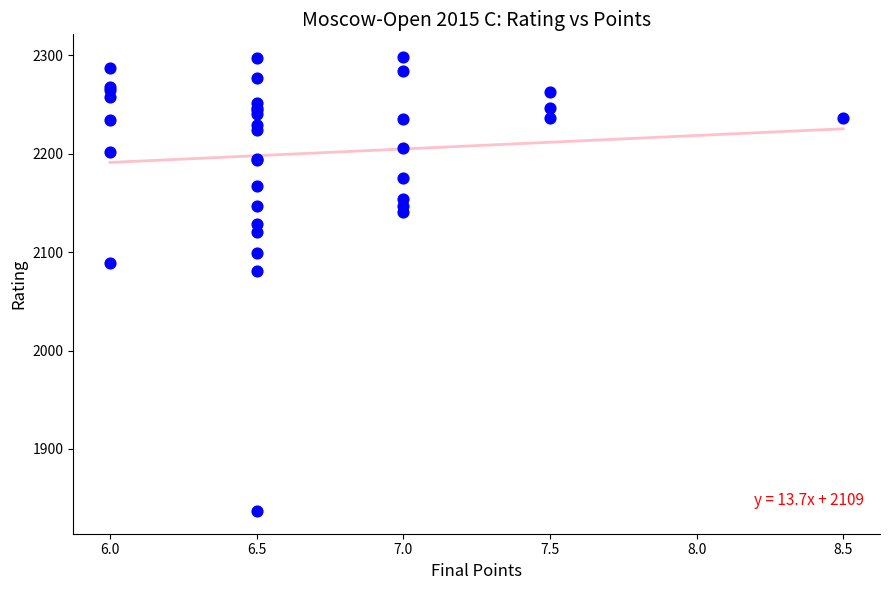

What Y value in the scatter plot is closest to 2067?

2081